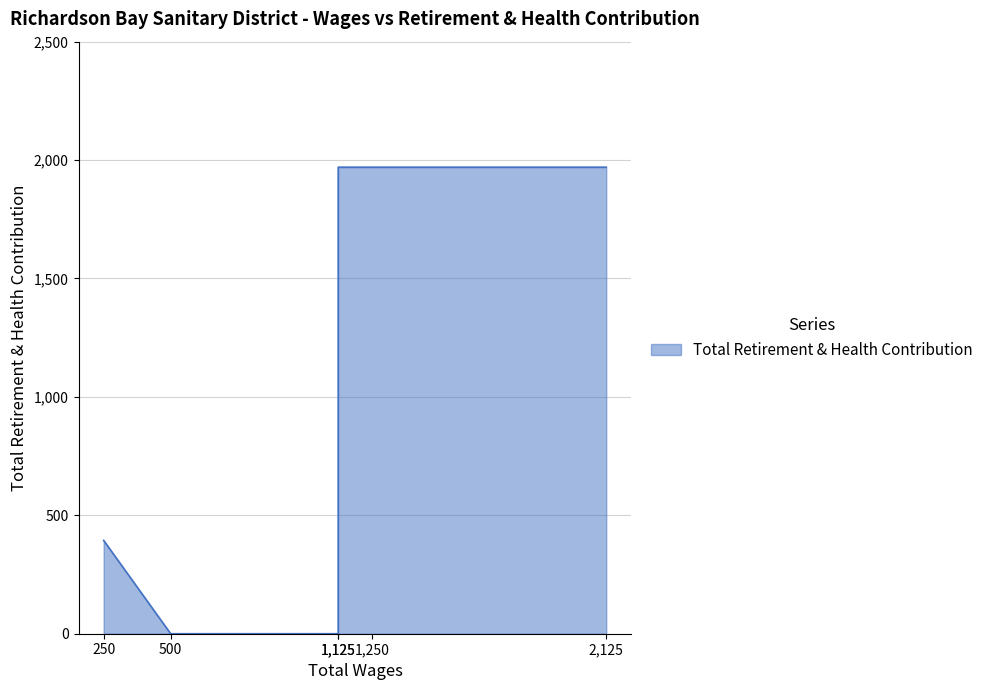

What is the sum of the values at 250.0 and 1250.0?

2364